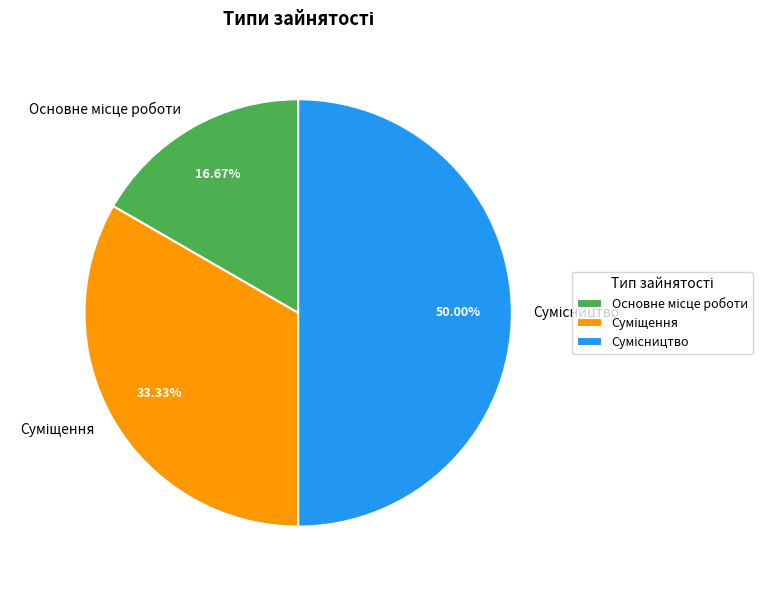

How many segments does this pie chart have?

3